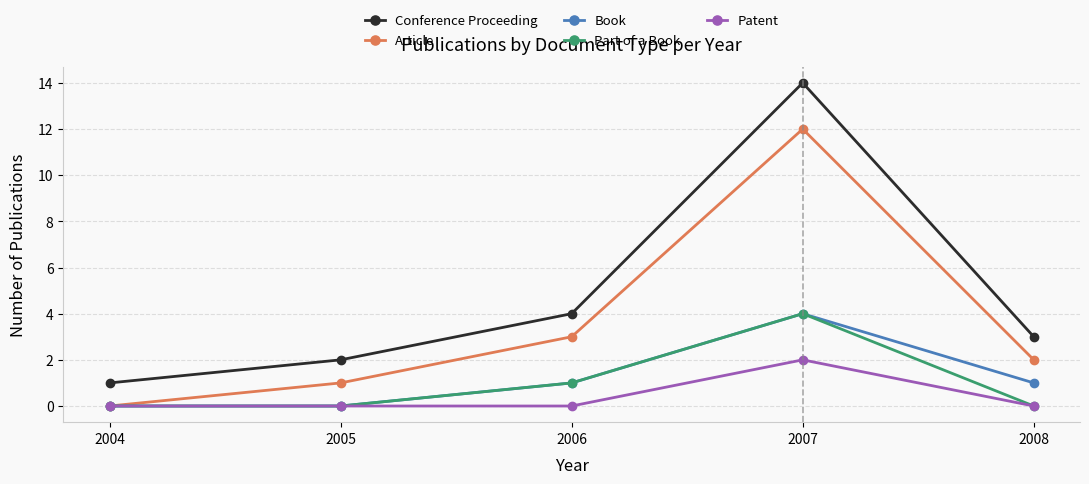

True or false: Conference Proceeding and Article intersect in this chart.

False